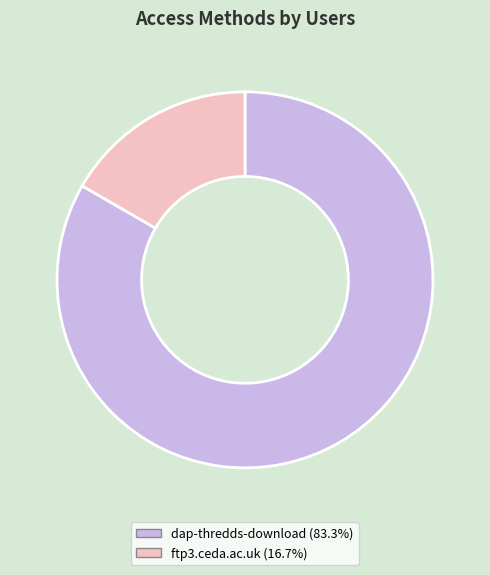

Count the number of slices in the pie.

2